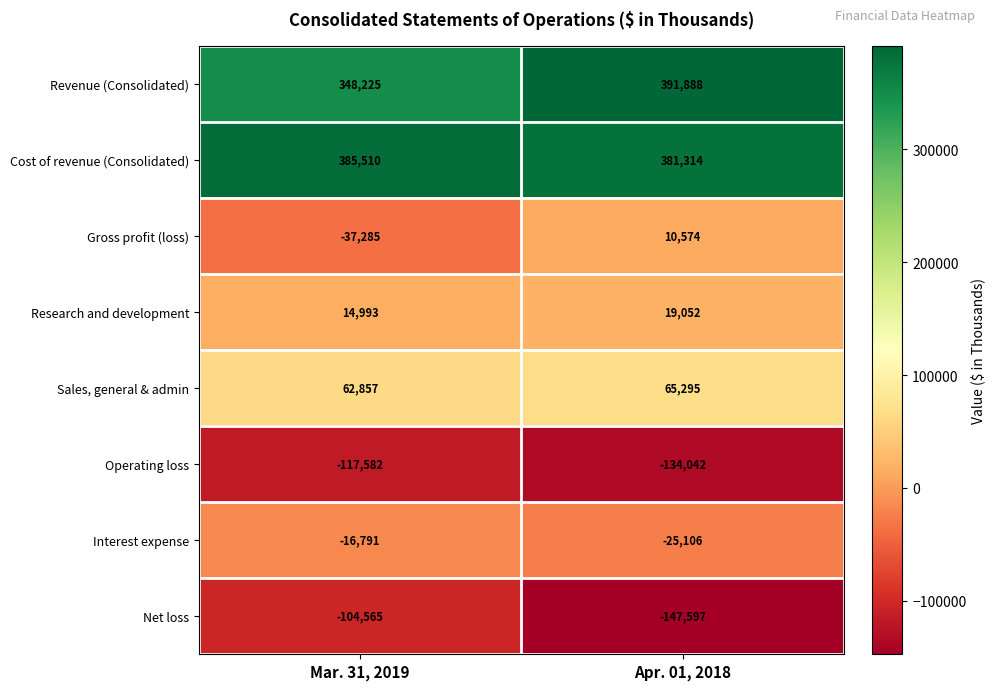

What is the approximate value of Gross profit (loss) at Apr. 01, 2018, to the nearest 10?

10570